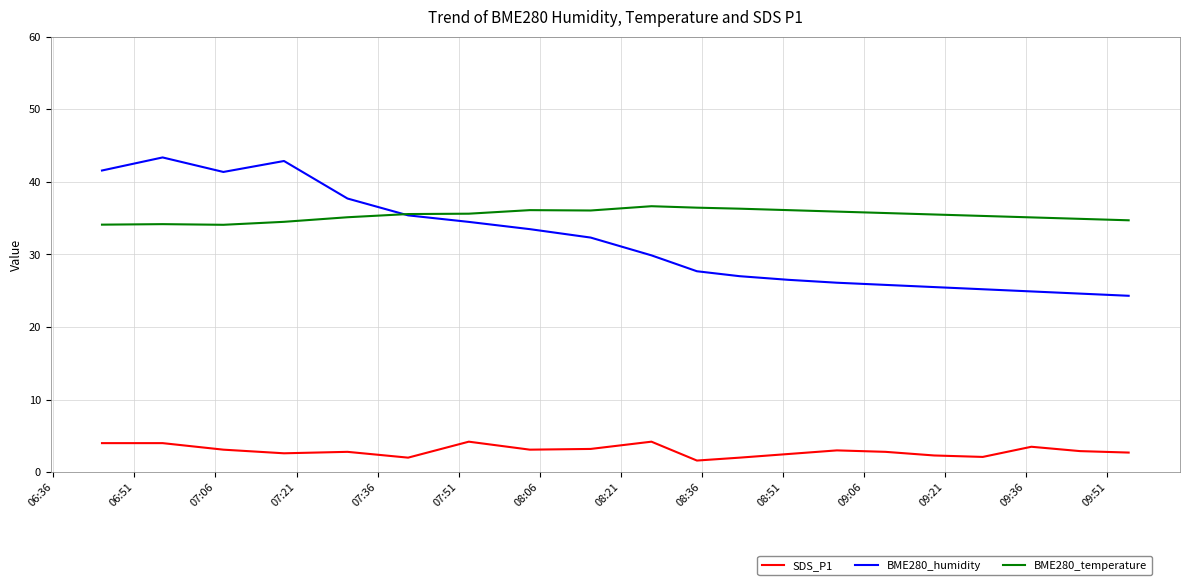

Which series has the largest total across all categories?

BME280_temperature